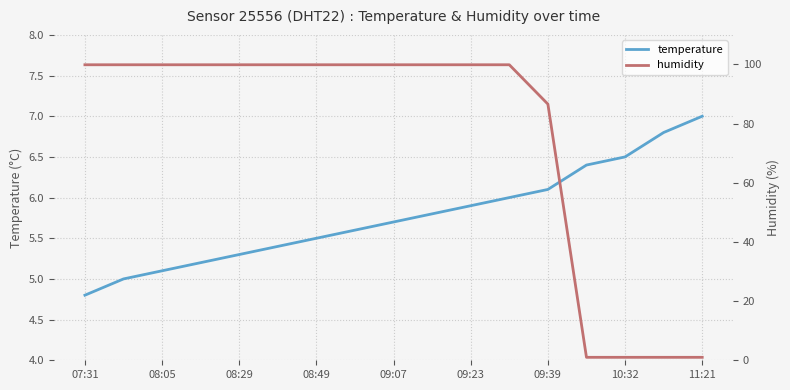

At which label does temperature reach its peak?

11:21